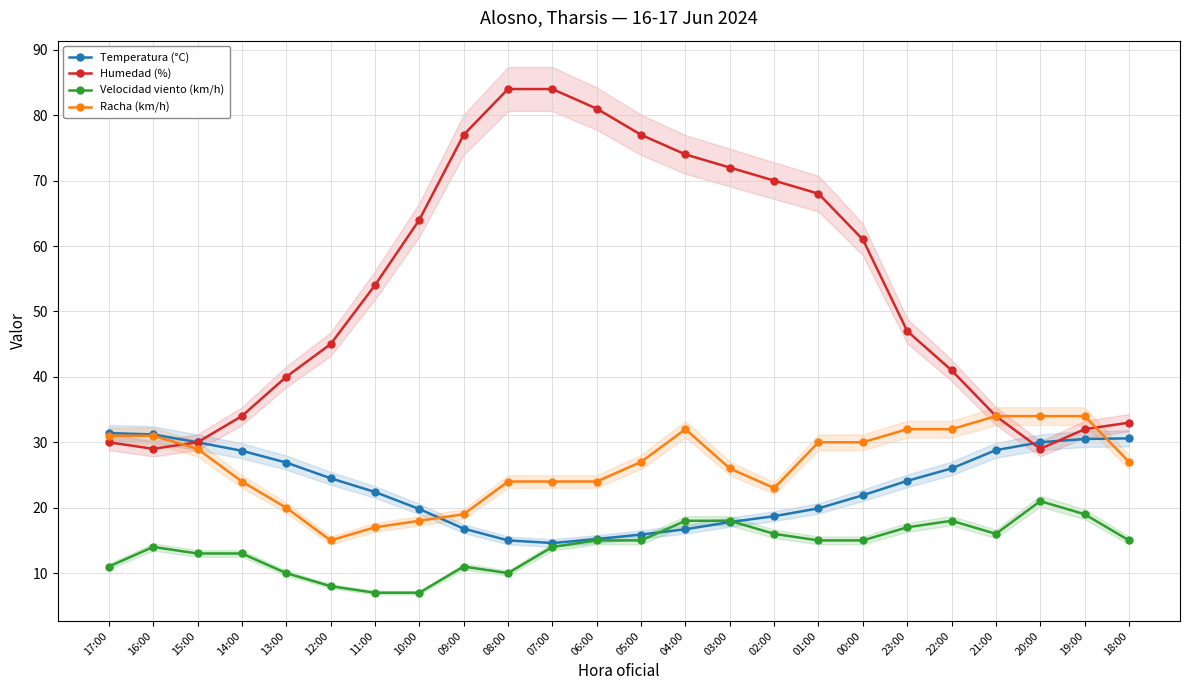

True or false: Velocidad viento (km/h) and Humedad (%) cross at least once.

False